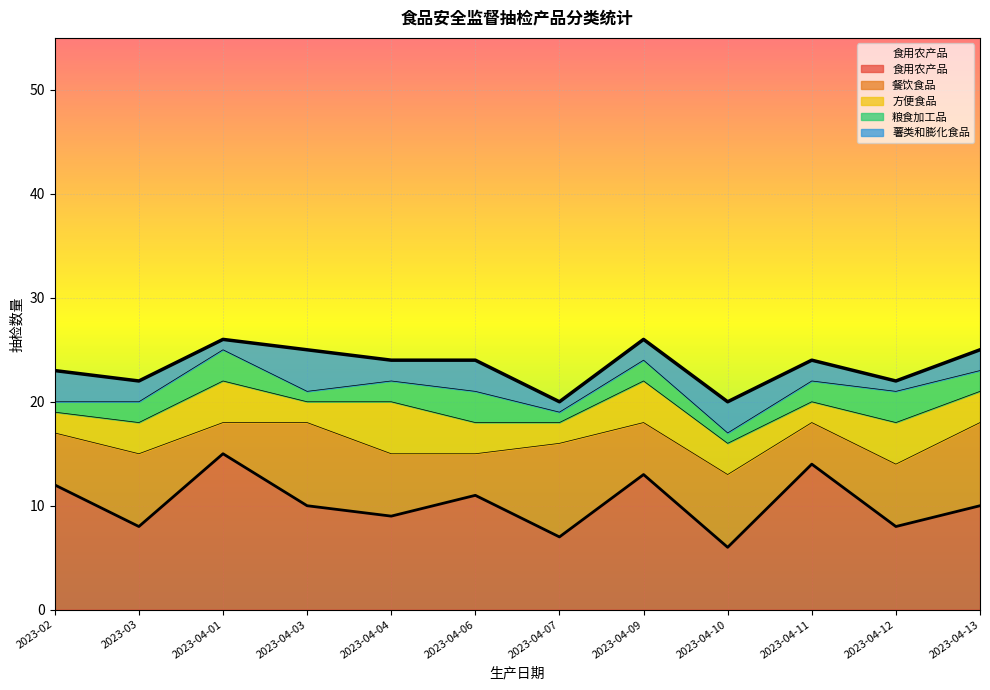

At which category is the sum across all series the highest?

2023-04-01